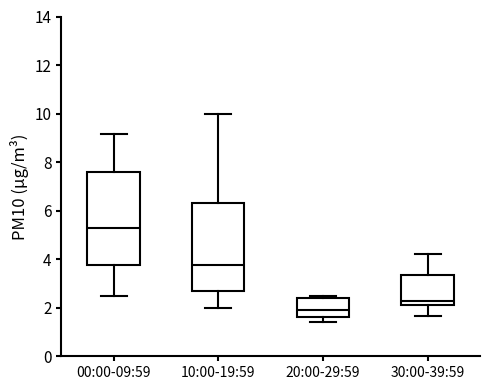

Where does the lower whisker of the box for 30:00-39:59 end on the y-axis? The values are not printed on the chart, so give them approximately, as read against the axis.

1.6